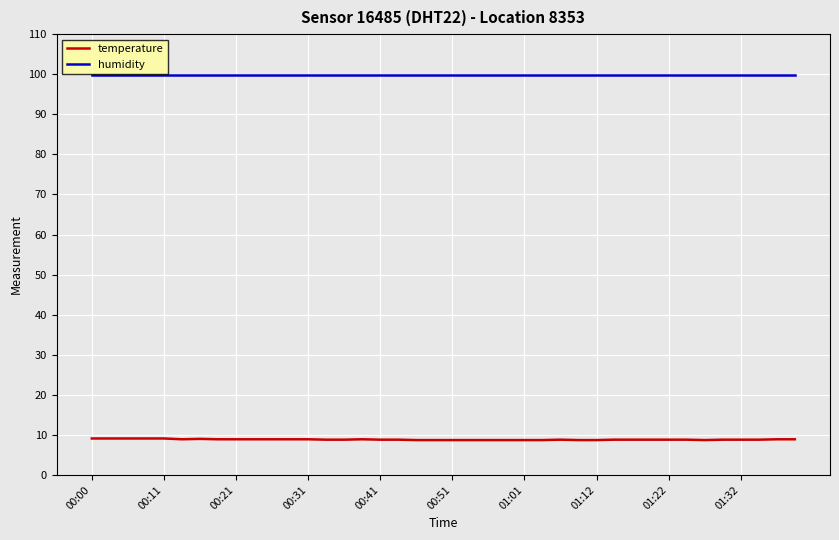

What are all the series names shown in the legend?

temperature, humidity